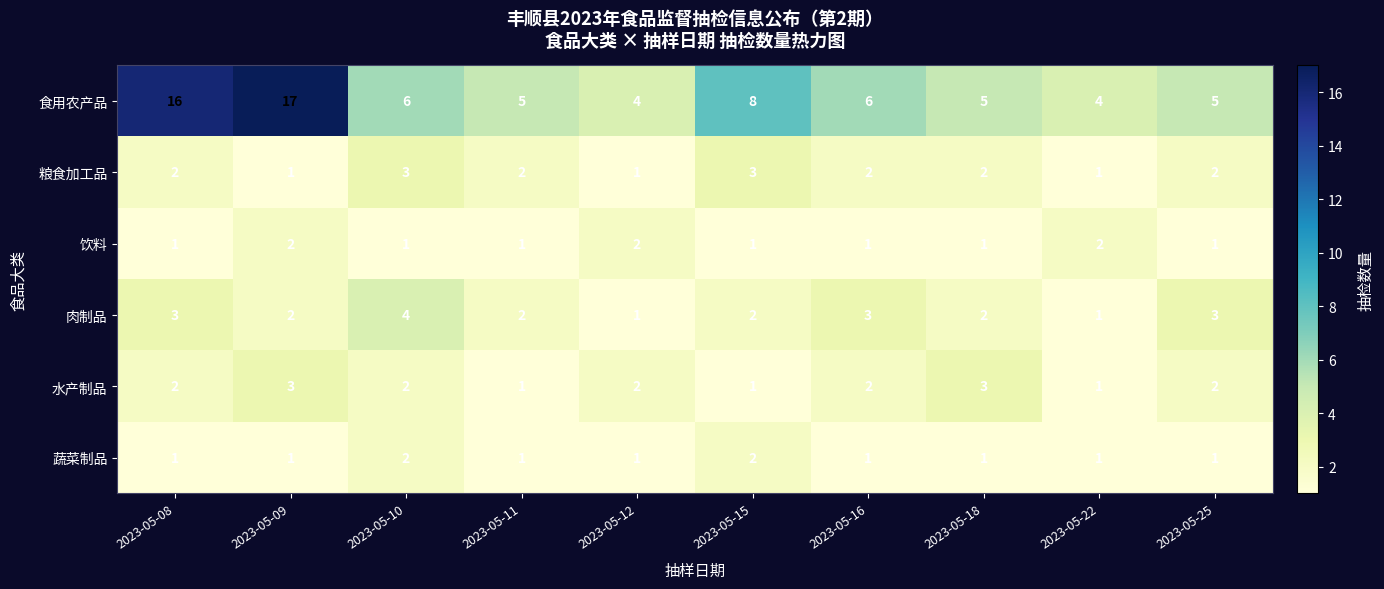

What is the sum of the 蔬菜制品 values at 2023-05-10 and 2023-05-16?

3